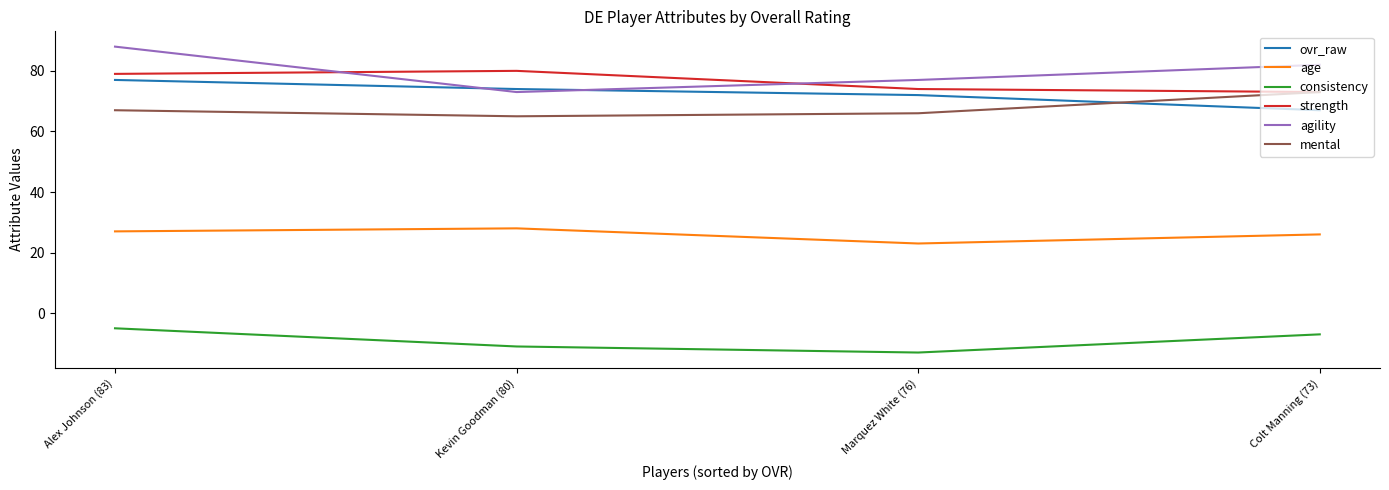

Rank the series by their maximum value, from highest to lowest.

agility, strength, ovr_raw, mental, age, consistency